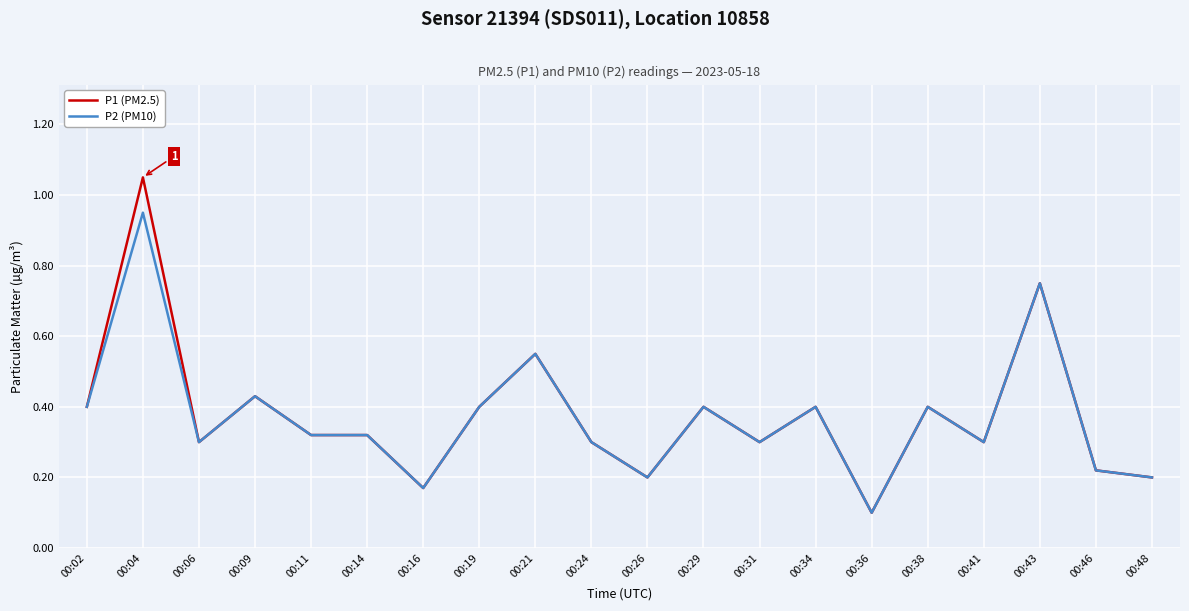

Which label corresponds to the largest value in the chart?

00:04